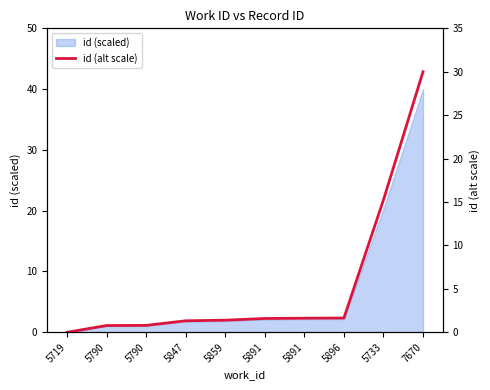

Rank the categories by value from lowest to highest.

5719, 5790, 5790, 5847, 5859, 5891, 5891, 5896, 5733, 7670